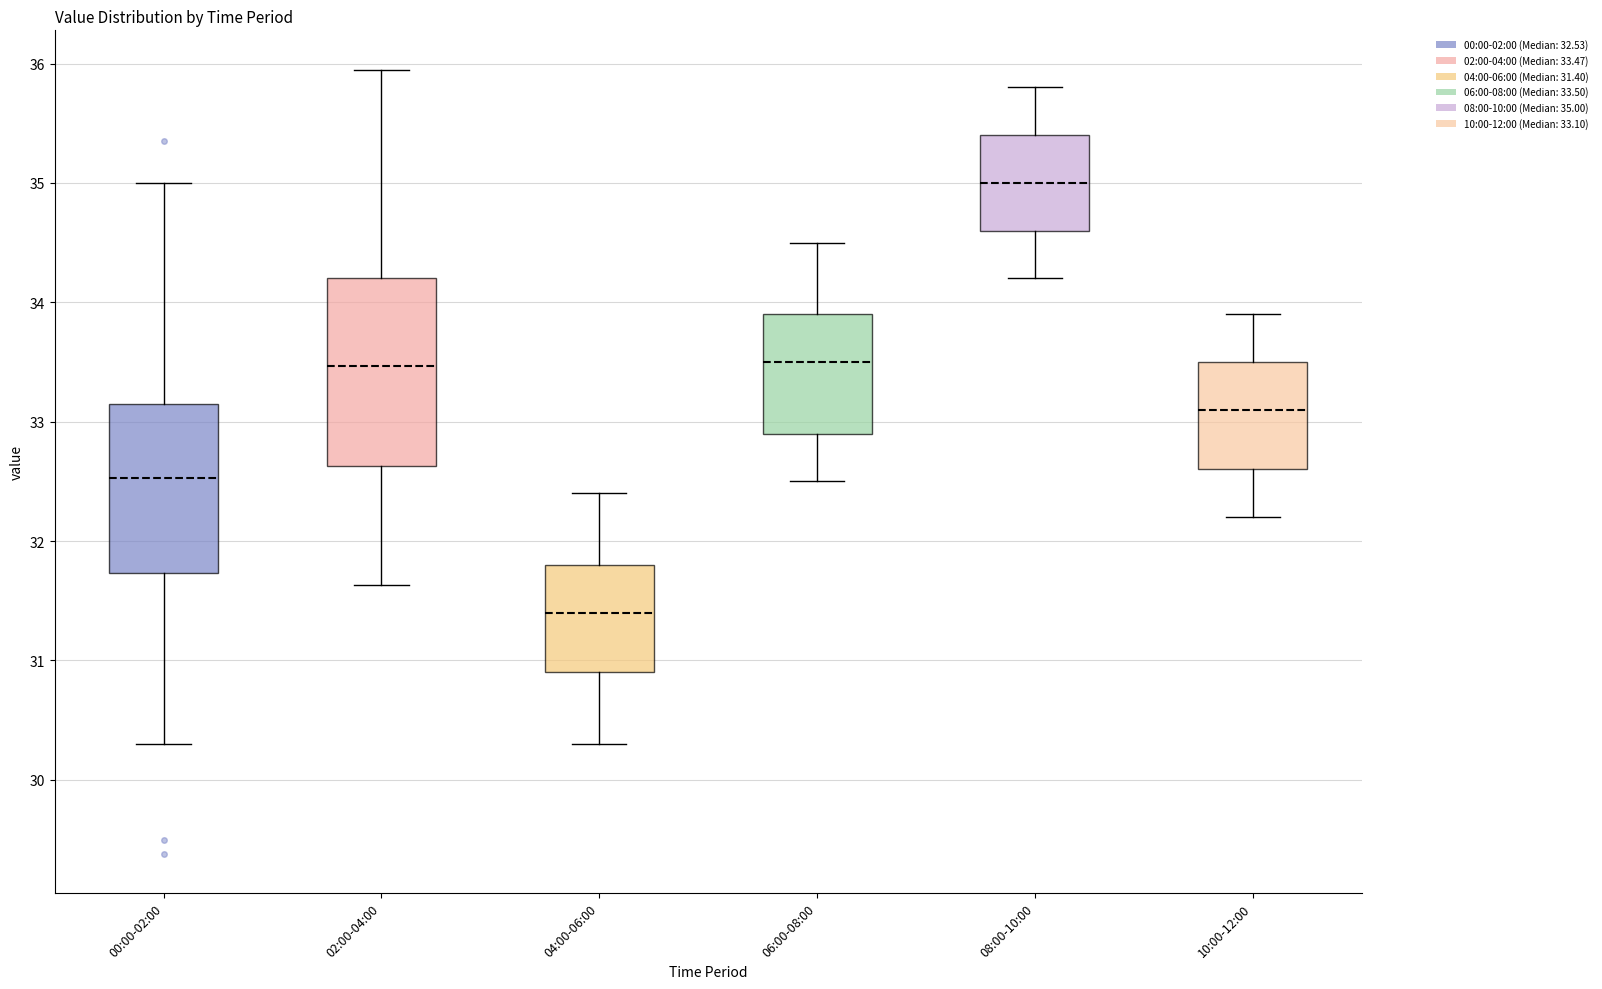

Which box is the tallest, from its lower edge to its upper edge?

02:00-04:00